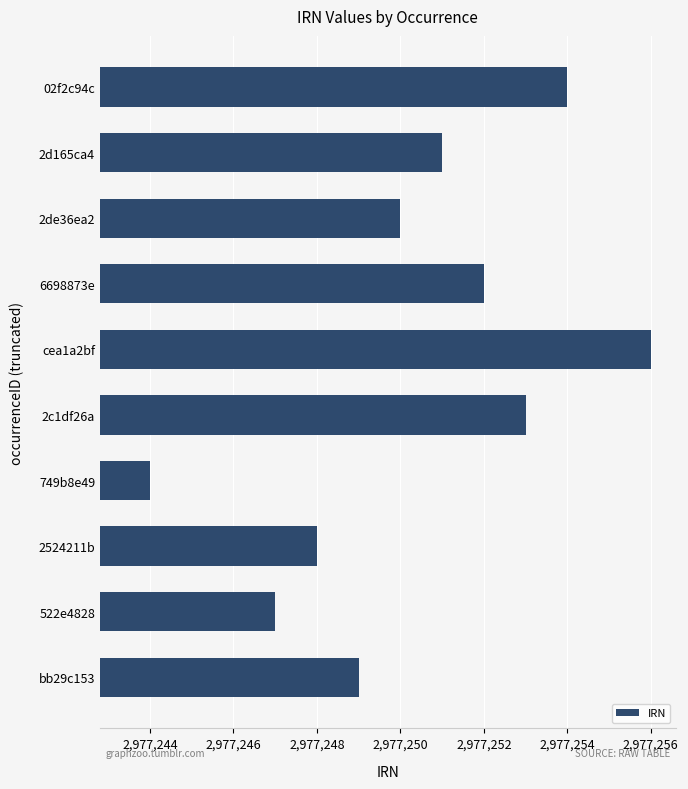

How many data points does each series have?

10